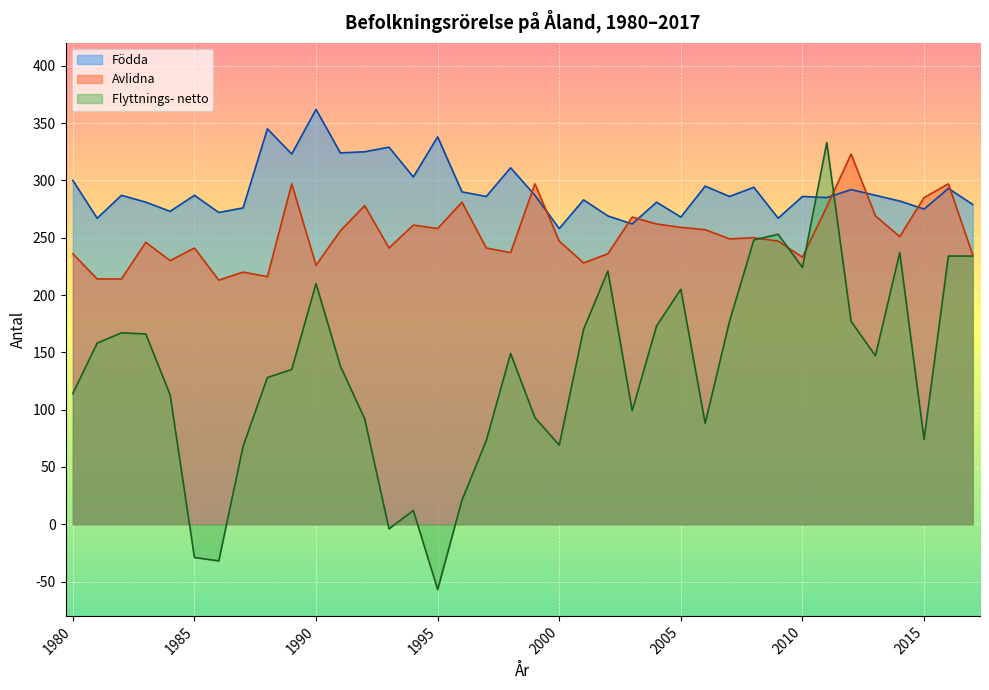

Where is the first local maximum for Avlidna?

1983